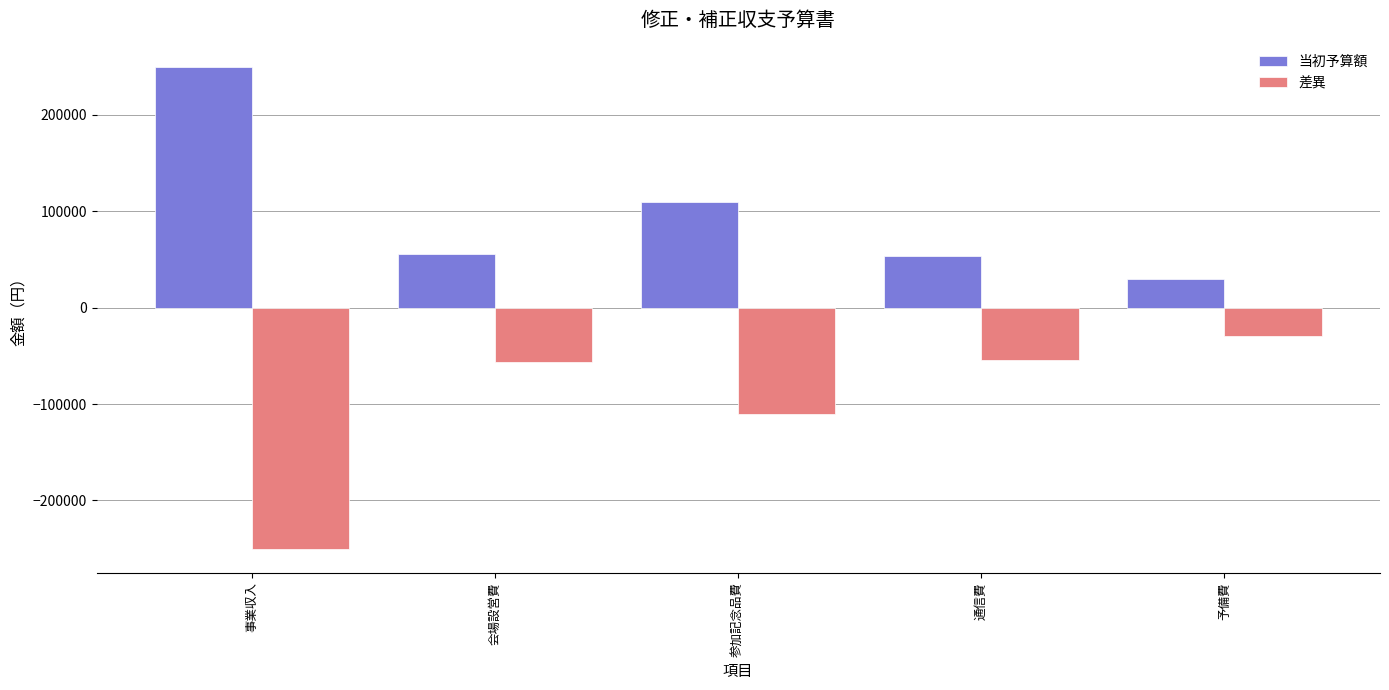

How many values in the 差異 series are below -56160?

2